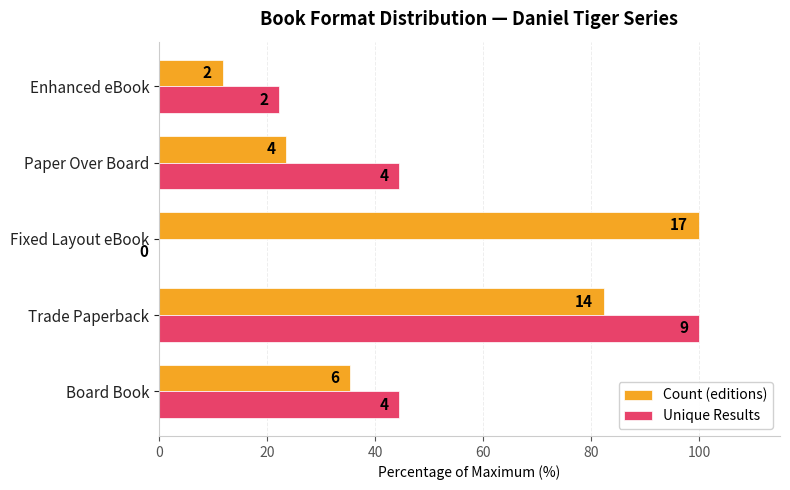

What is the sum of all Unique Results values?

211.1